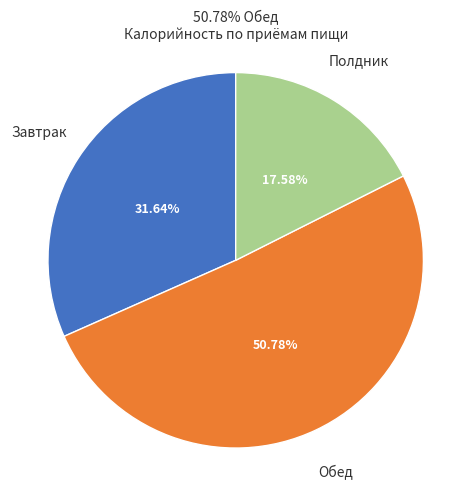

Is there a majority slice in this chart?

Yes